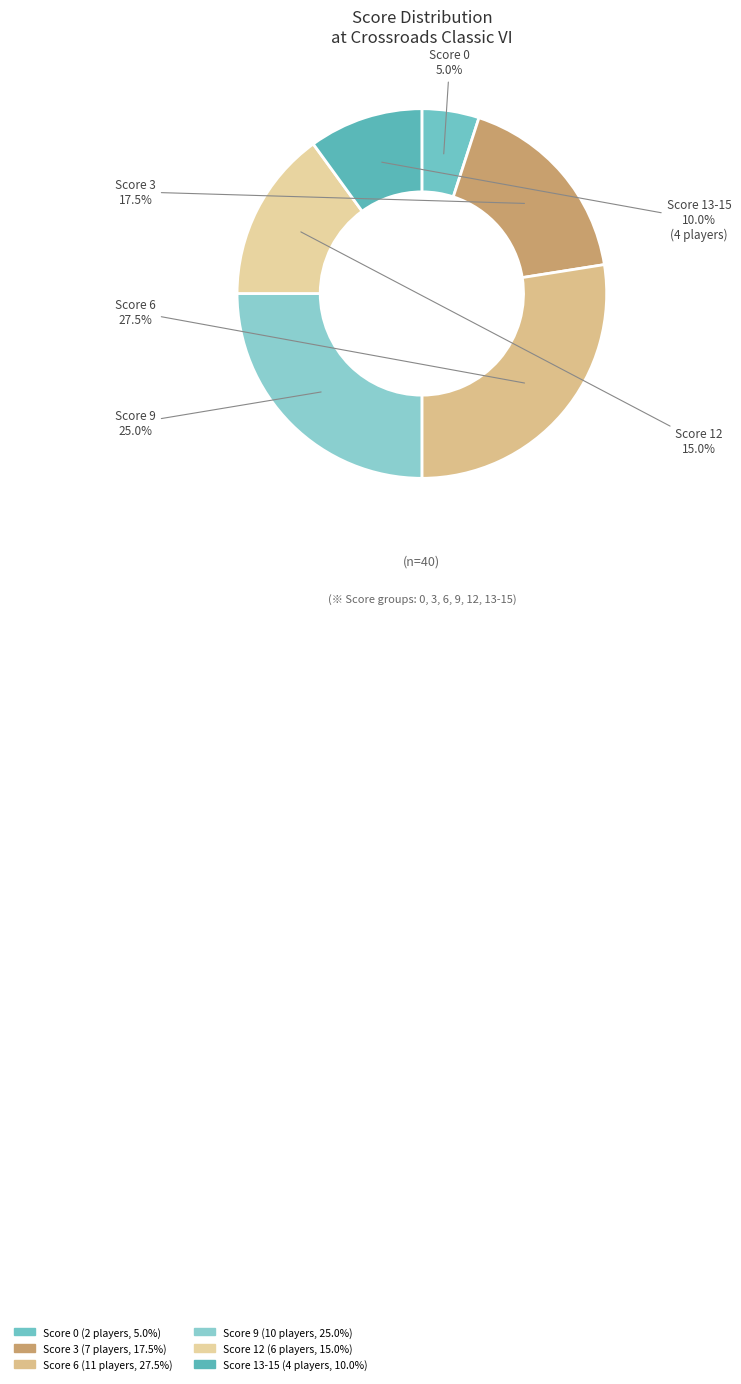

How much of the chart is everything except Score 12?

85.0%